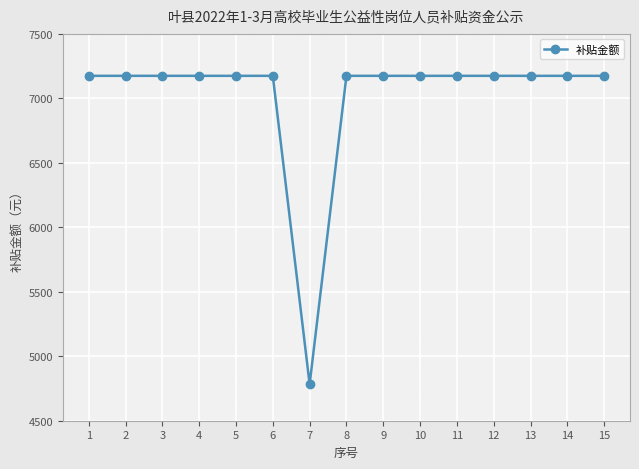

True or false: the data shows 11913.6 at 4.

False